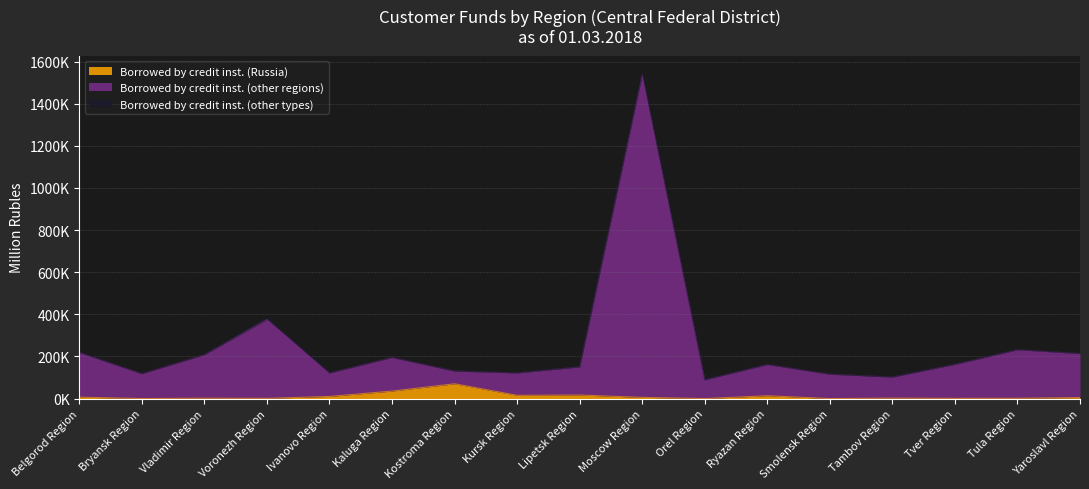

Reading left to right, what are all the values shown in this chart?

Borrowed by credit inst. (Russia): 6690	0	1752	1018	10178	35562	70249	15364	16846	5691	0	13423	0	2175	983	1373	4872
Borrowed by credit inst. (other regions): 219737	118714	209079	385304	122159	196070	130832	122679	151201	1550462	89515	163047	116069	102396	163596	233465	214641